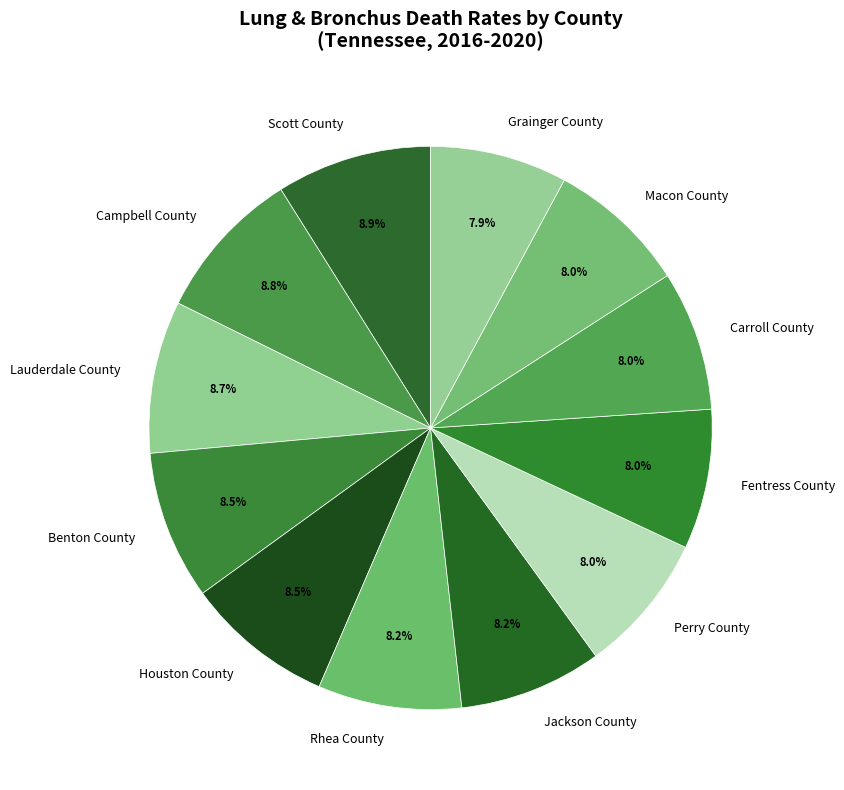

Does Scott County represent more than half of the total?

No